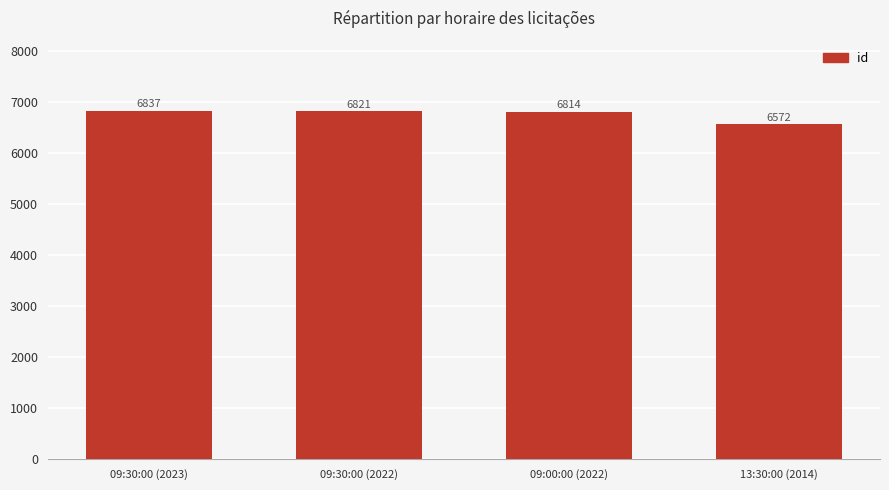

What is the greatest value displayed?

6837